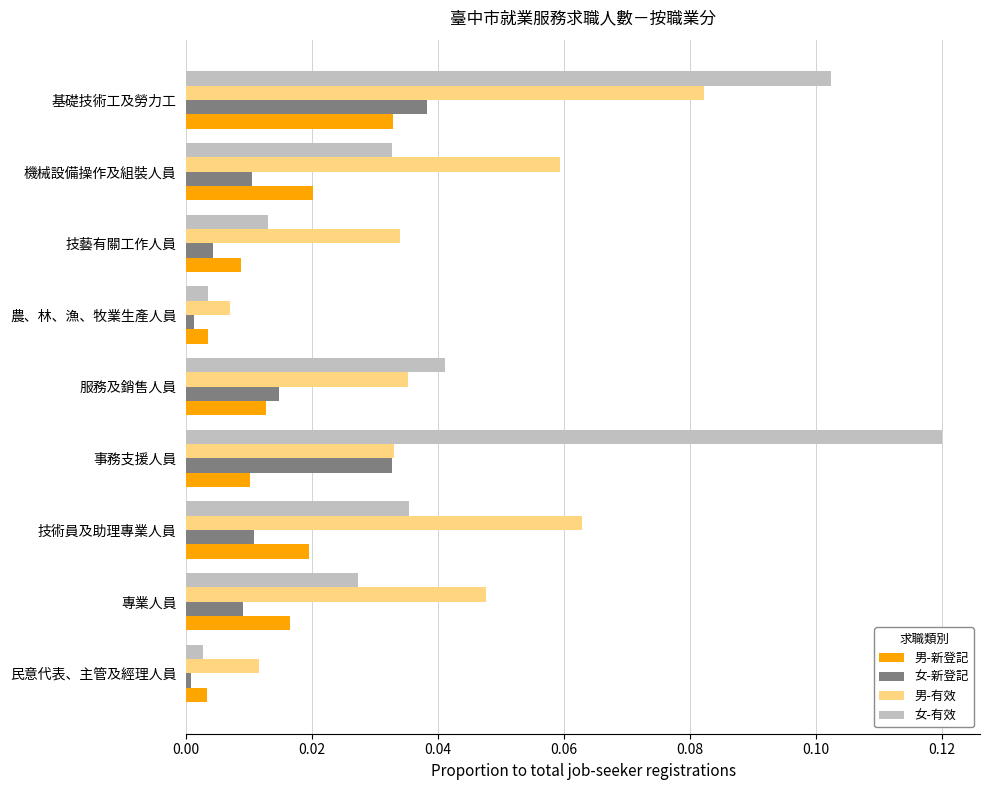

Is it true that 男-有效 equals 0.0 at 民意代表、主管及經理人員?

True